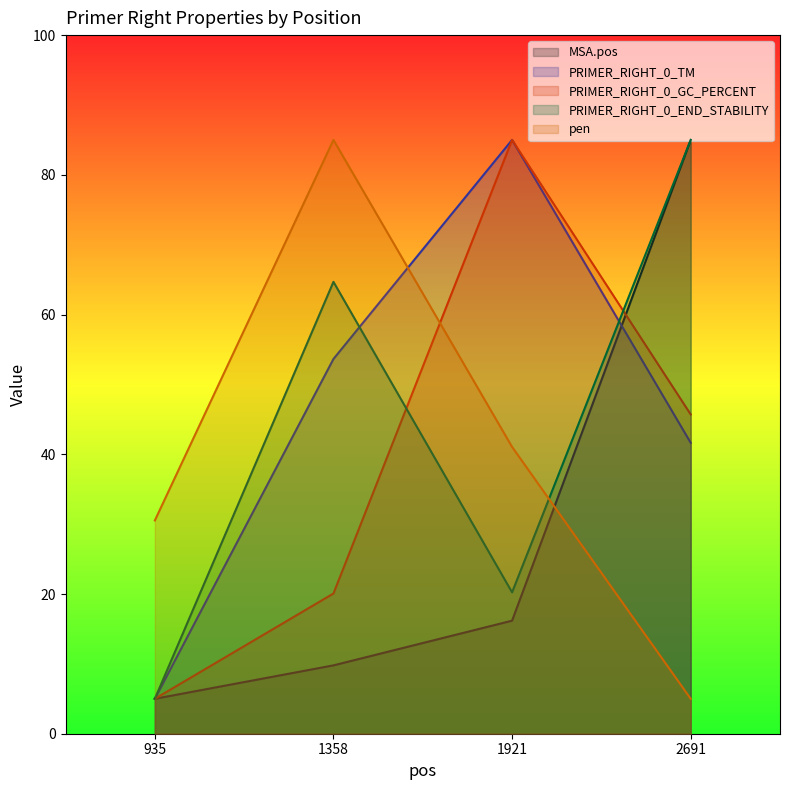

What is the difference between the second highest and minimum values in the PRIMER_RIGHT_0_END_STABILITY series?

59.7